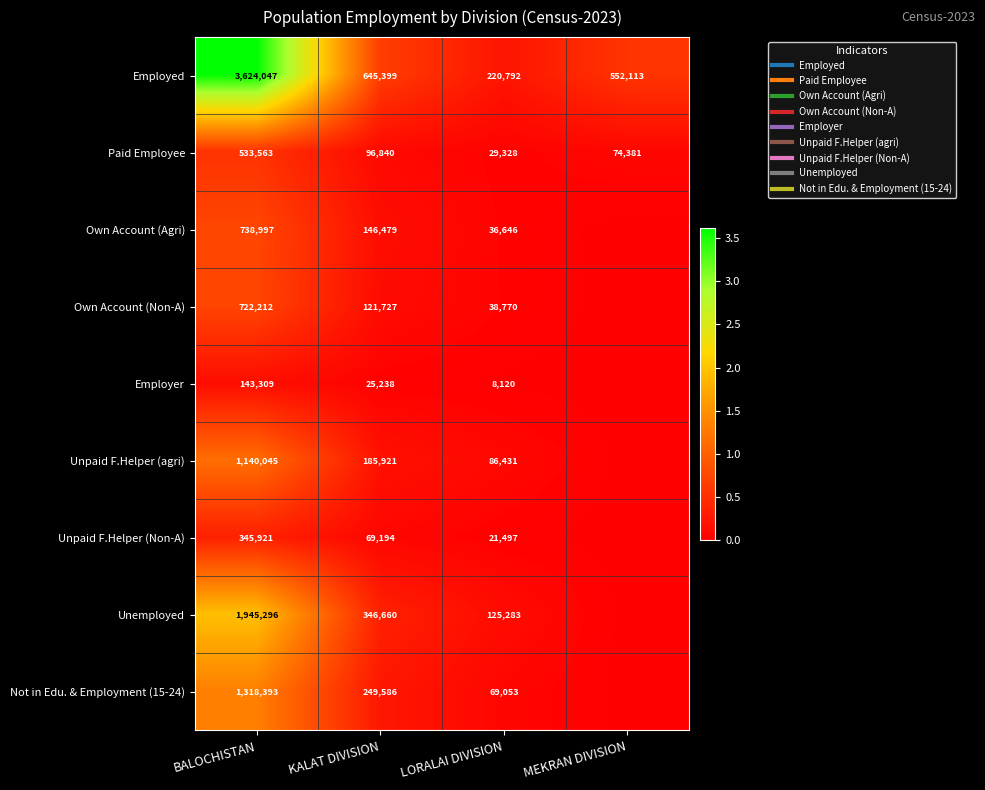

How many values in Not in Edu. & Employment (15-24) are above zero?

3